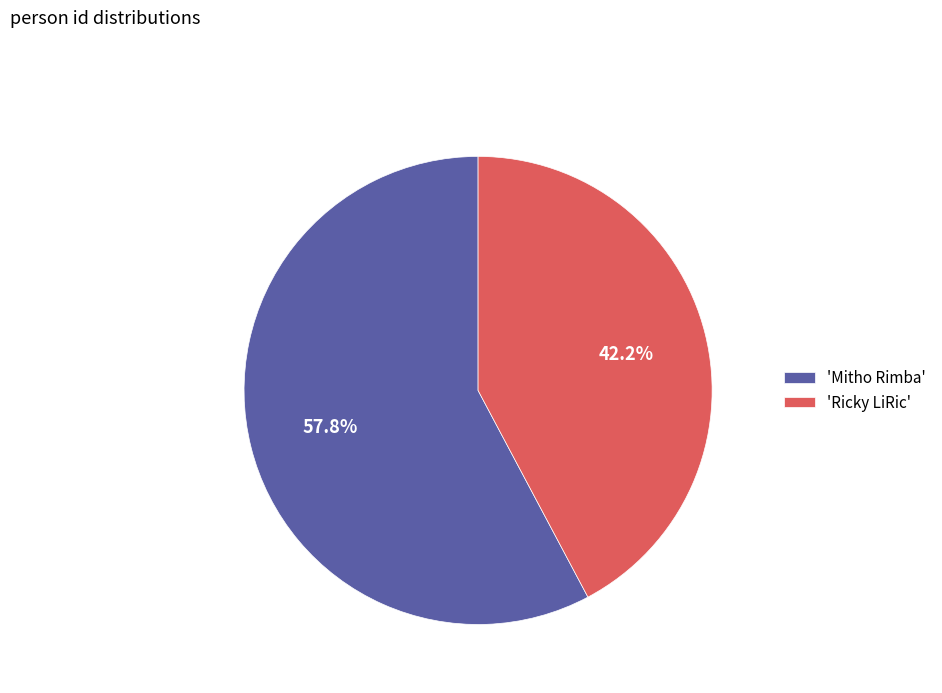

Is there a majority slice in this chart?

Yes